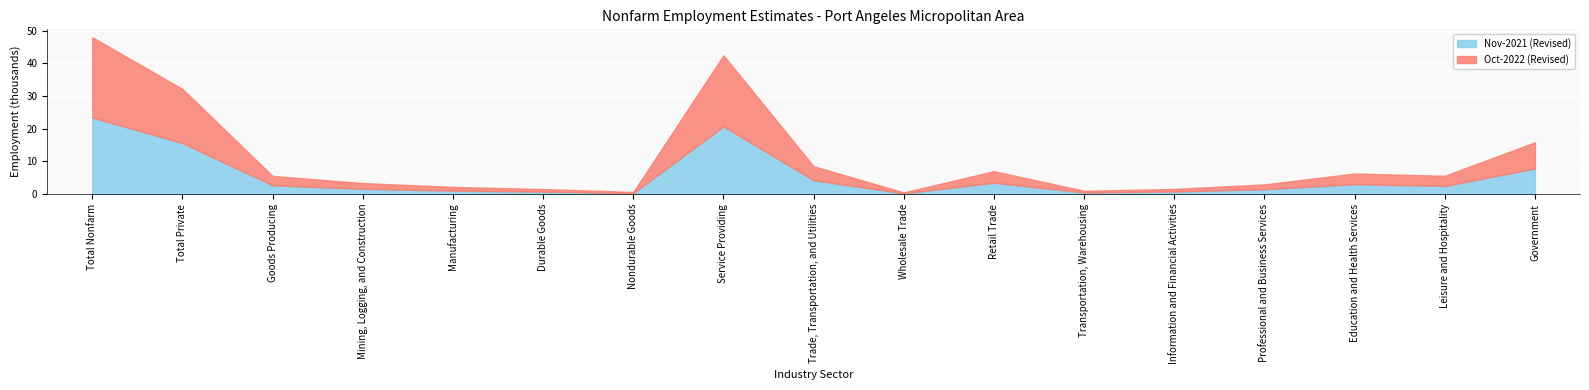

Which series ends up on top after the final intersection of Nov-2021 (Revised) and Oct-2022 (Revised)?

Oct-2022 (Revised)